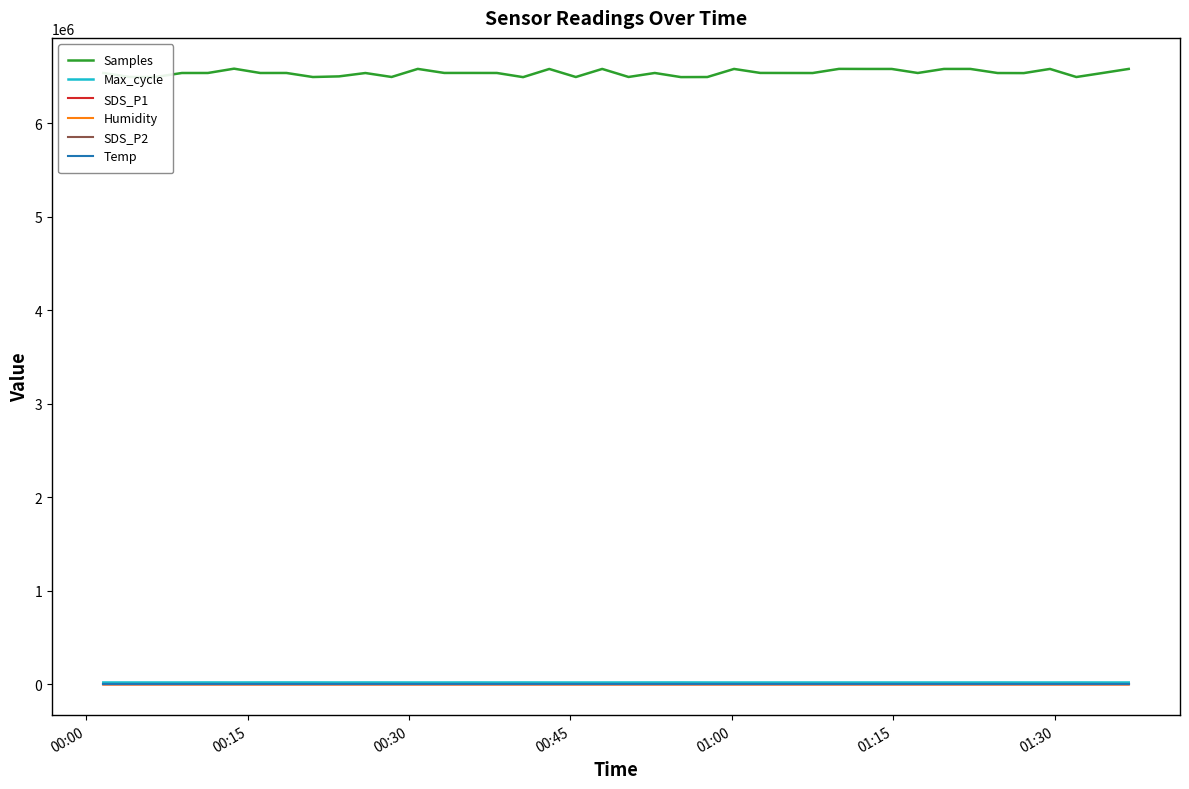

True or false: SDS_P2 and Temp cross at least once.

False